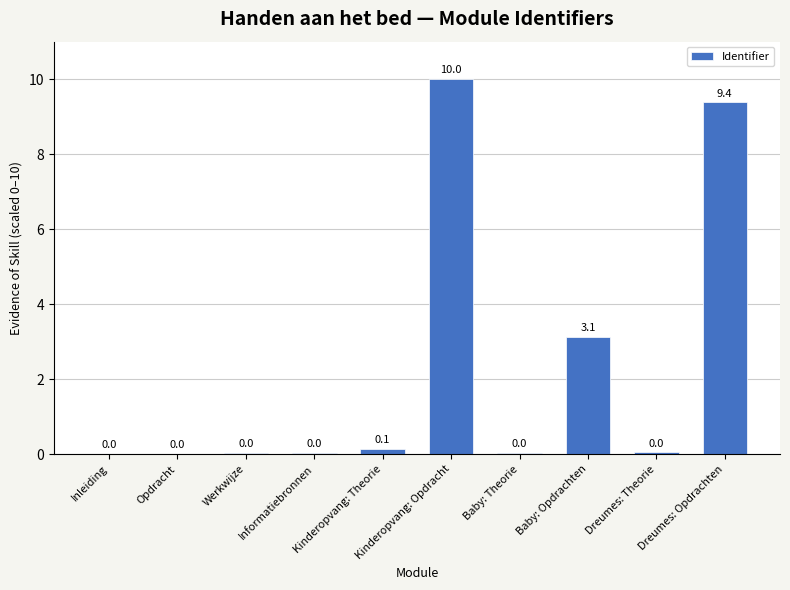

The value at Kinderopvang: Opdracht is 10.0. True or false?

True